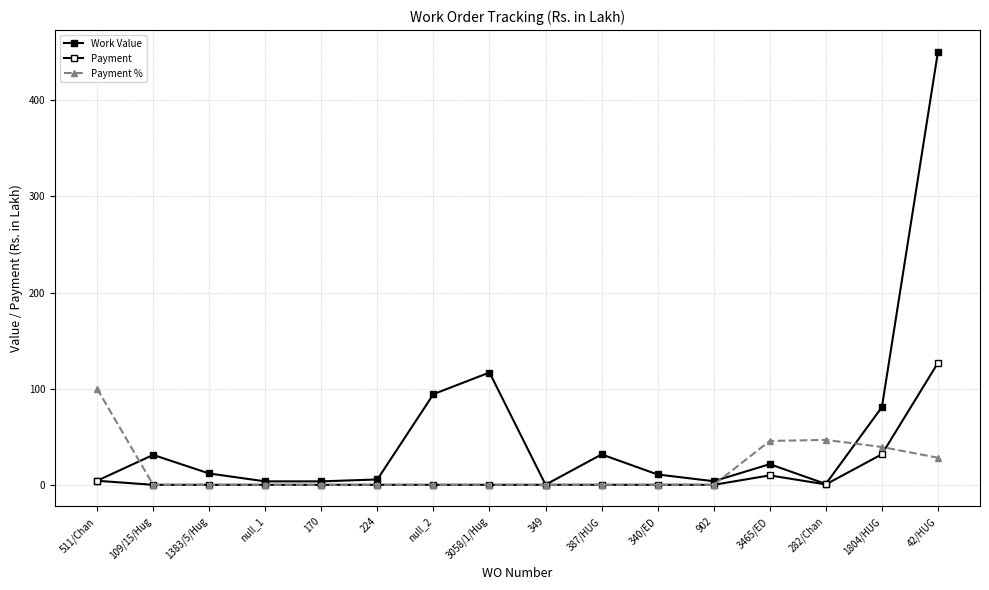

Does the chart have visible grid lines?

Yes